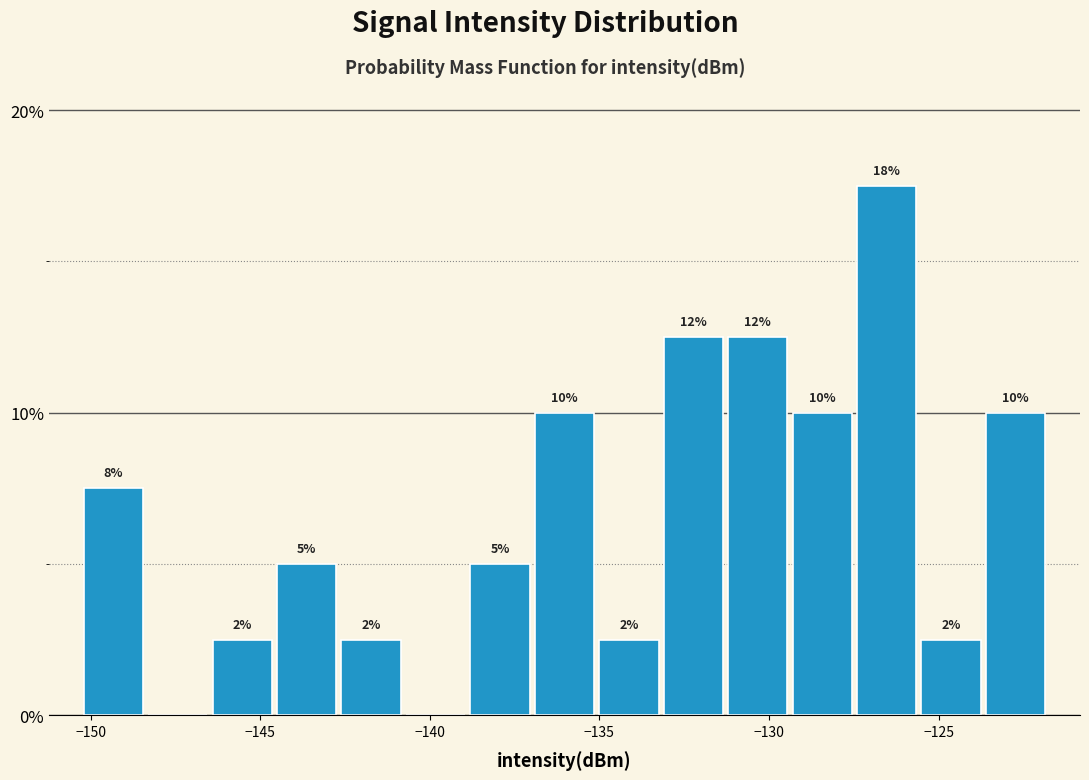

Around what value on the x-axis is the tallest bar? Give the approximate position of its centre, as read against the axis.

-126.5